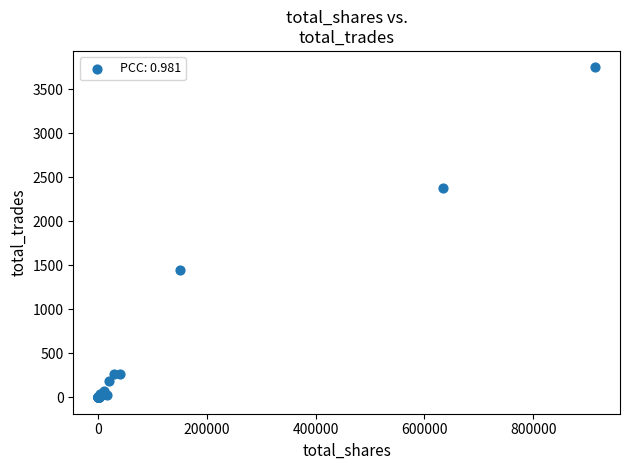

What Y value in the scatter plot is closest to 1874?

1445